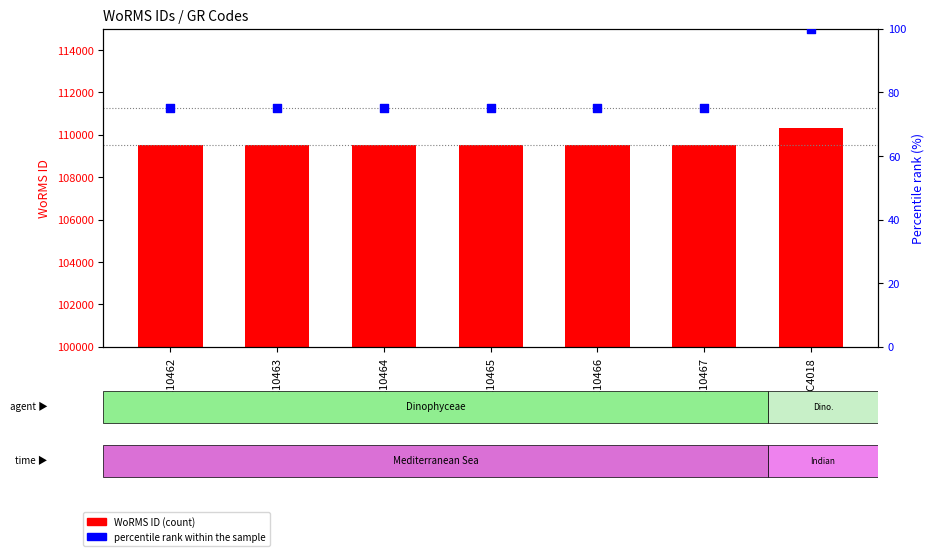

Which series reaches the maximum Y coordinate?

WoRMS ID